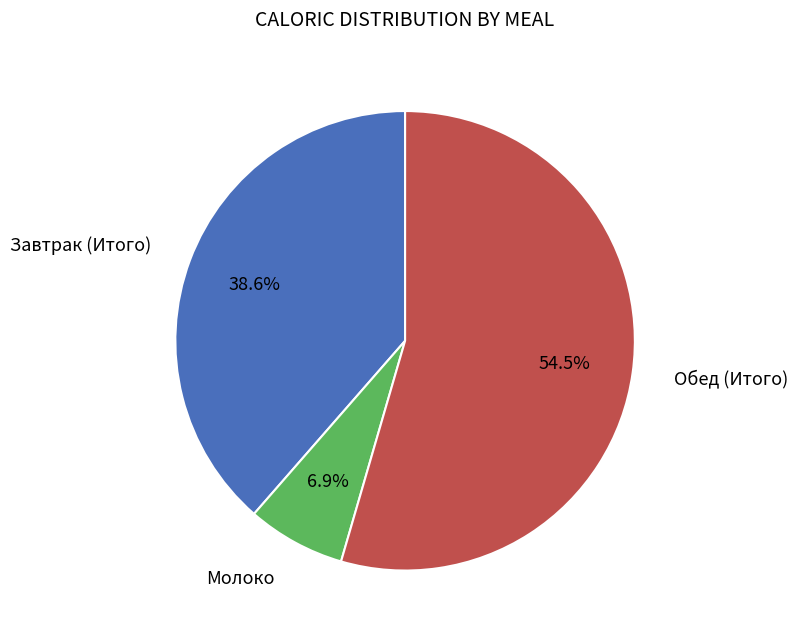

How many slices are in this pie chart?

3